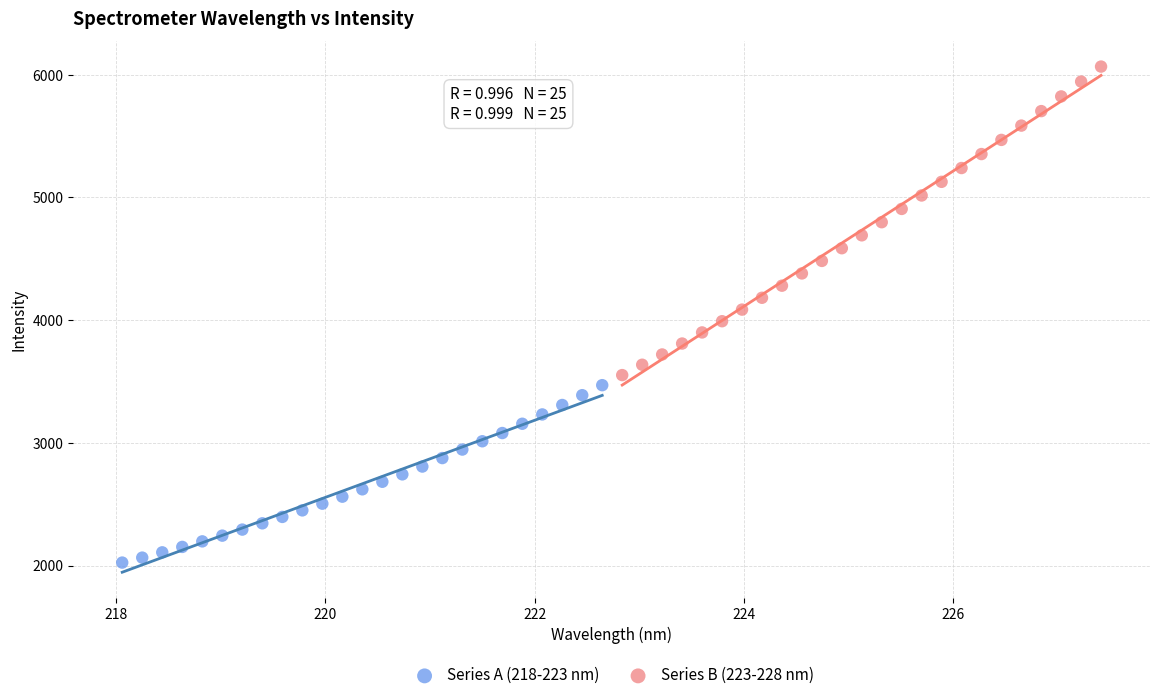

Which series reaches the minimum Y coordinate?

Series A (218-223 nm)